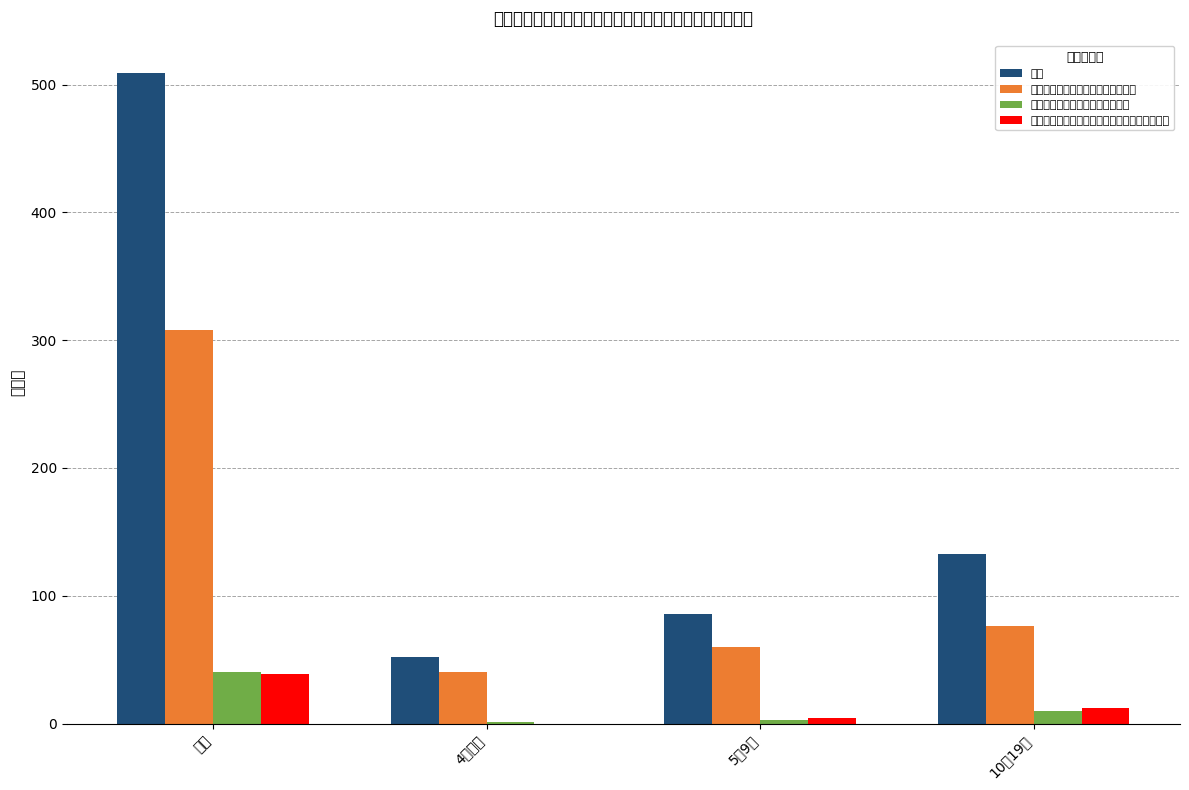

At 5～9人, list the series in order from smallest to largest.

近々、認可保育所に移行する予定, 認可基準を満たしているが認可をうけられない, 認可外保育施設として運営を続ける, 総数